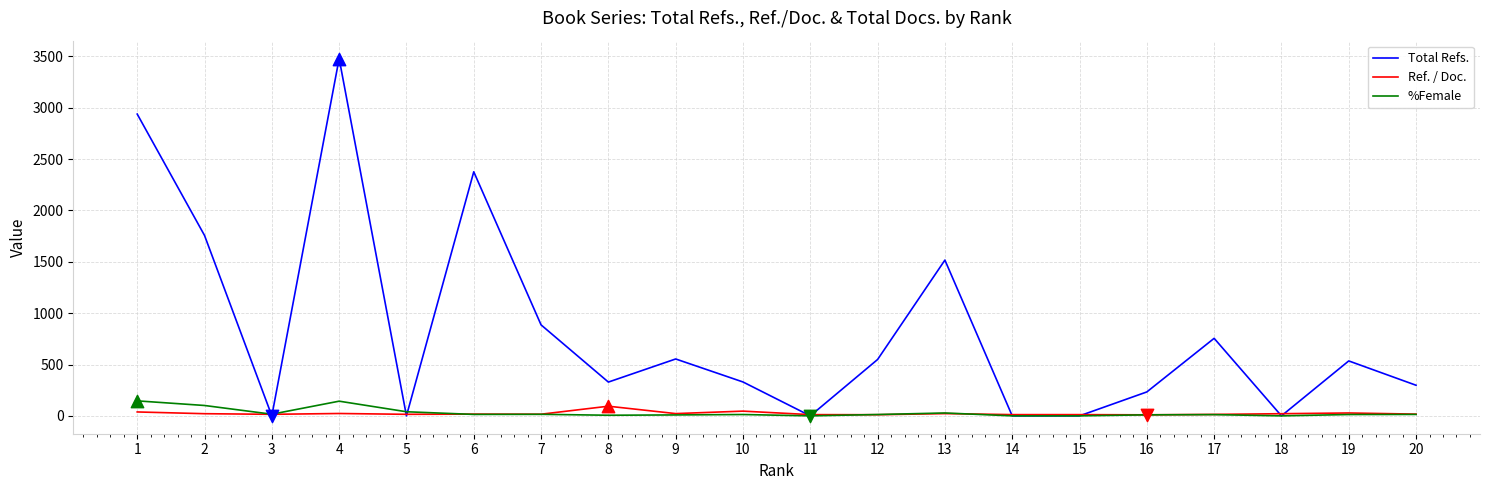

At how many categories does at least one series exceed 3141?

1